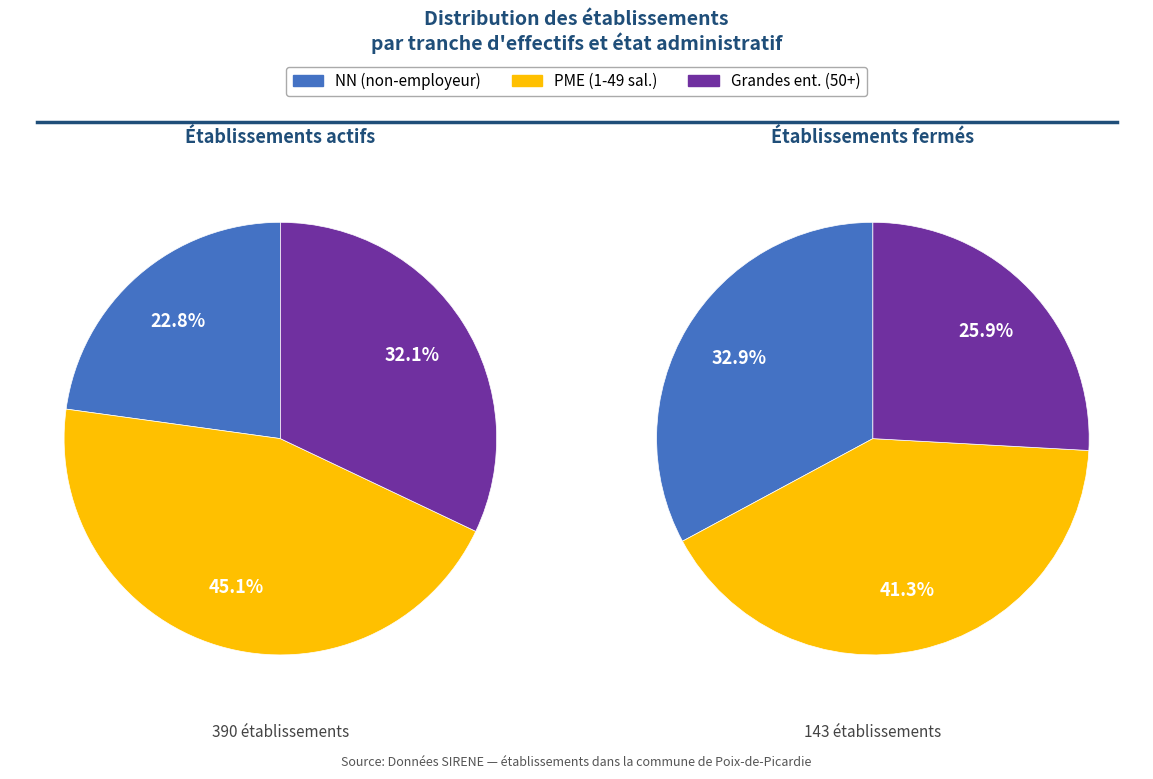

The 31 slice represents 8% of the pie. True or false?

False